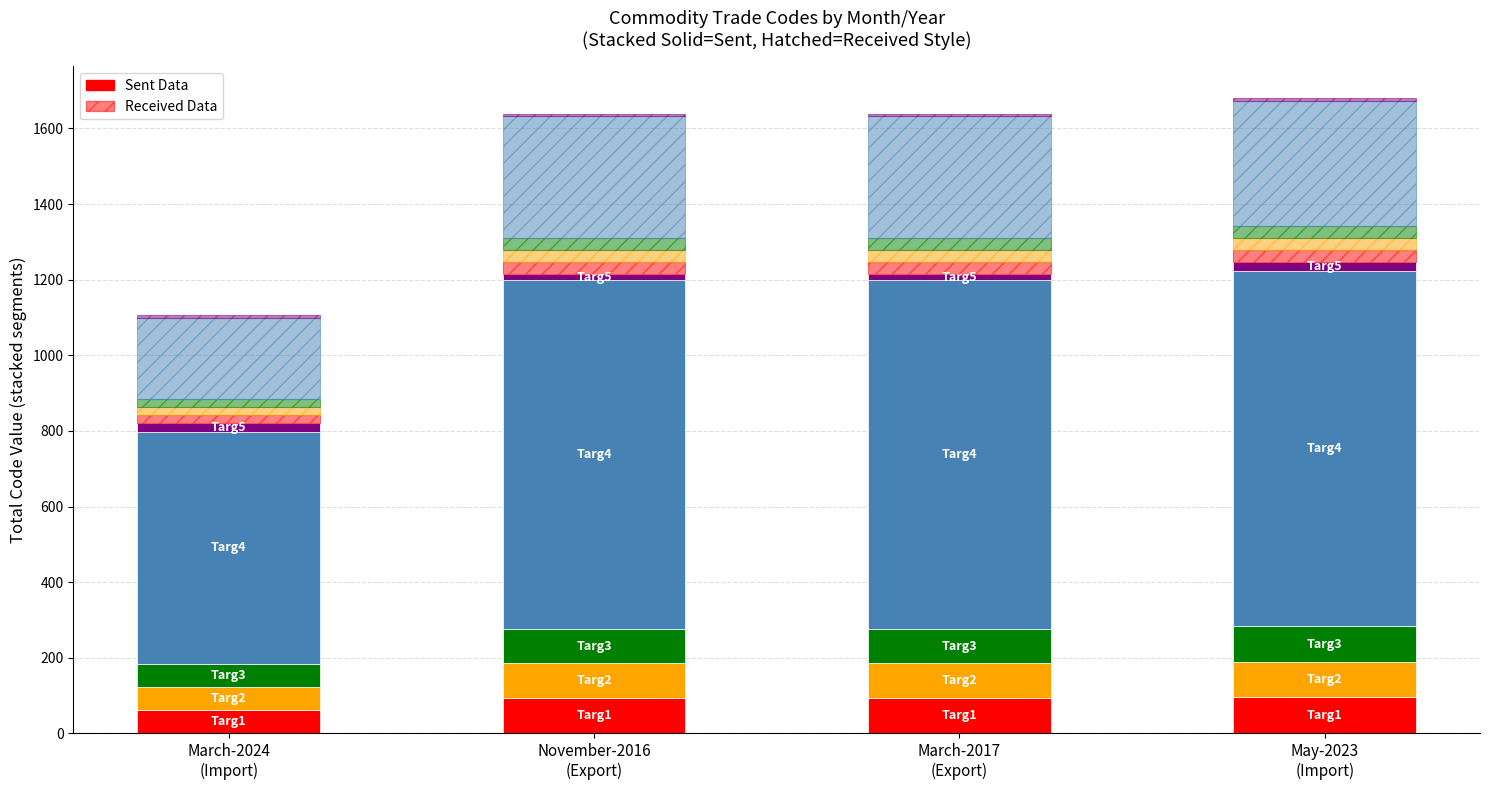

At which label does Received Data first exceed 32?

May-2023
(Import)